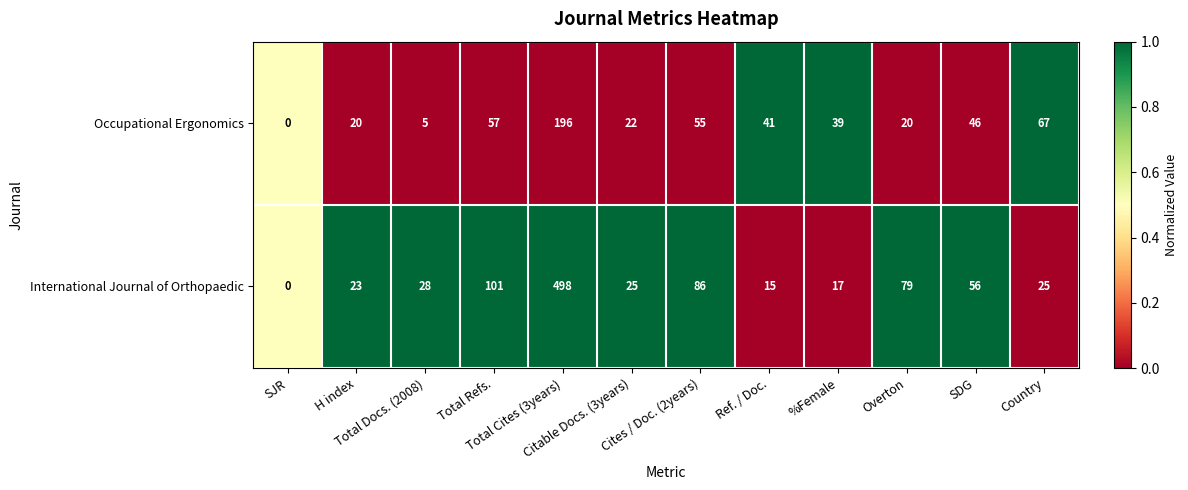

What is the sum of all Occupational Ergonomics values?

568